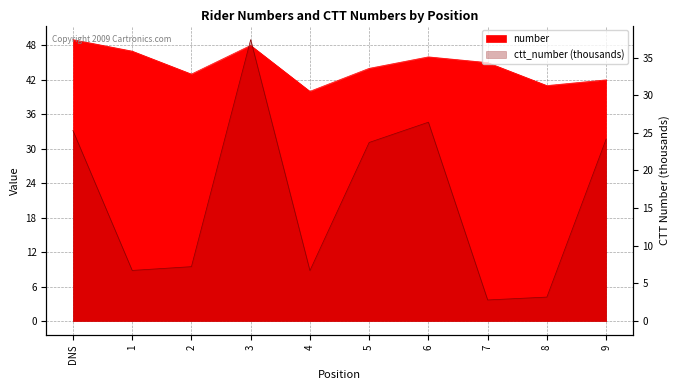

What is the difference between the maximum and second lowest values in the ctt_number series?

34.2